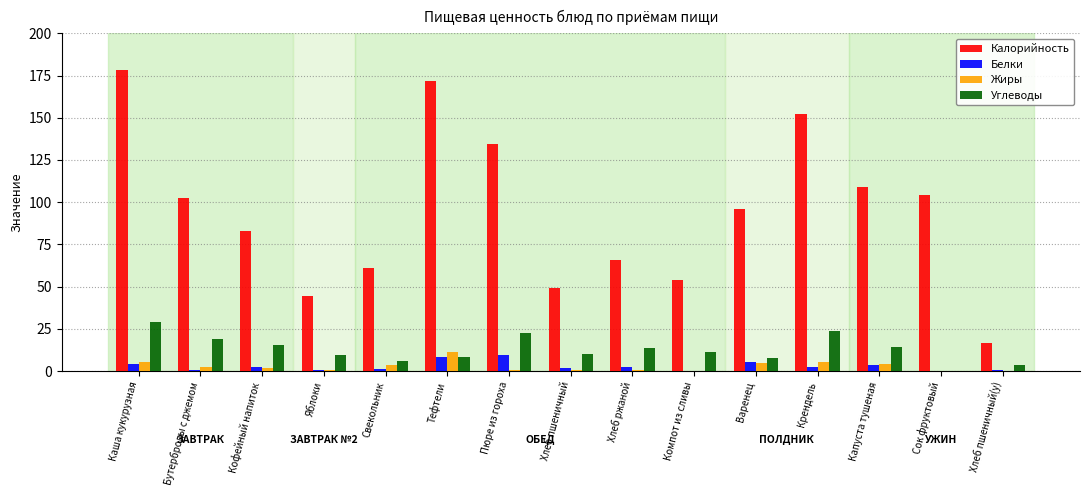

At which label is Калорийность closest to 97?

Варенец